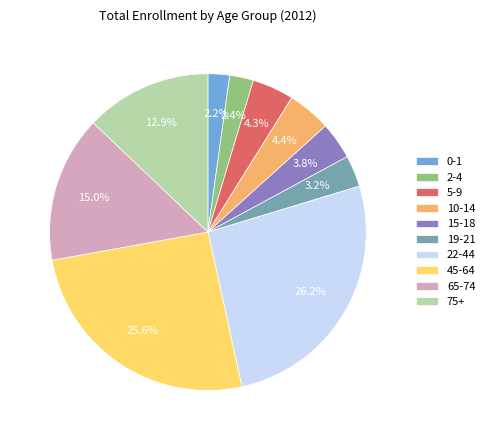

What is the ratio of the value at 19-21 to the value at 45-64?

0.1